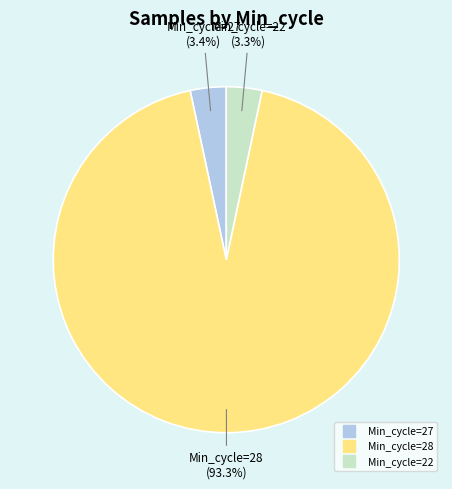

Is there any slice that represents more than half of the pie?

Yes